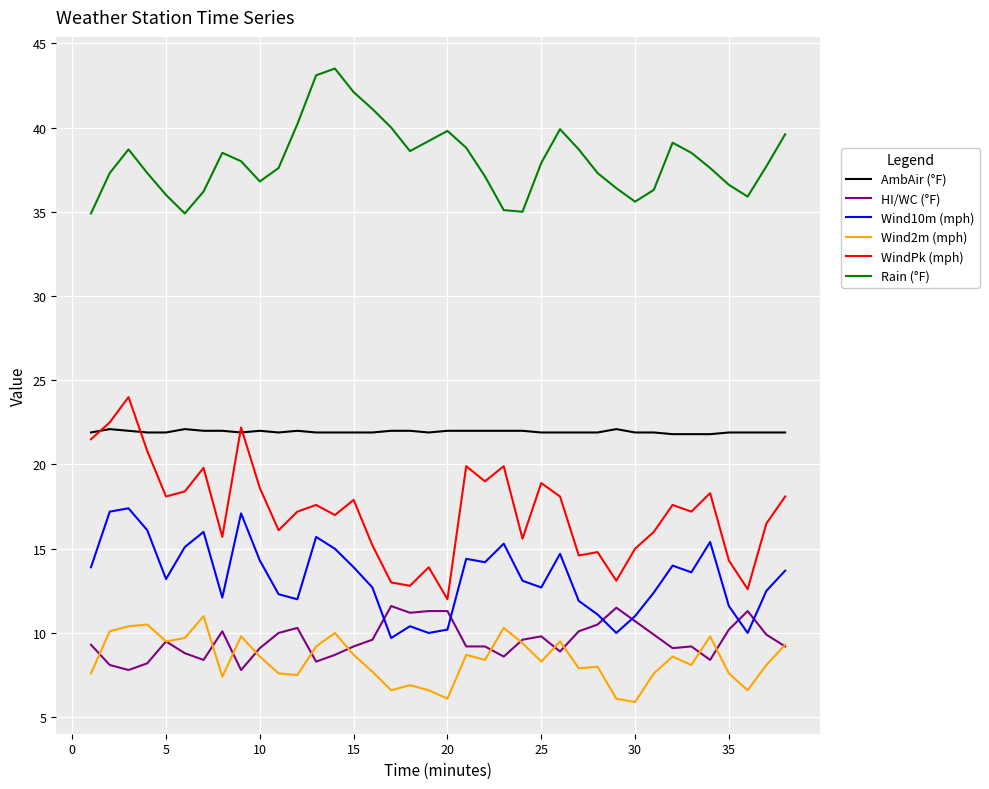

True or false: Rain (°F) and HI/WC (°F) cross at least once.

False